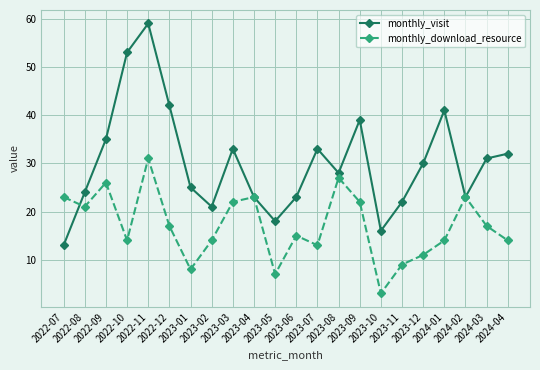

How many interior local peaks does the monthly_visit series have?

5